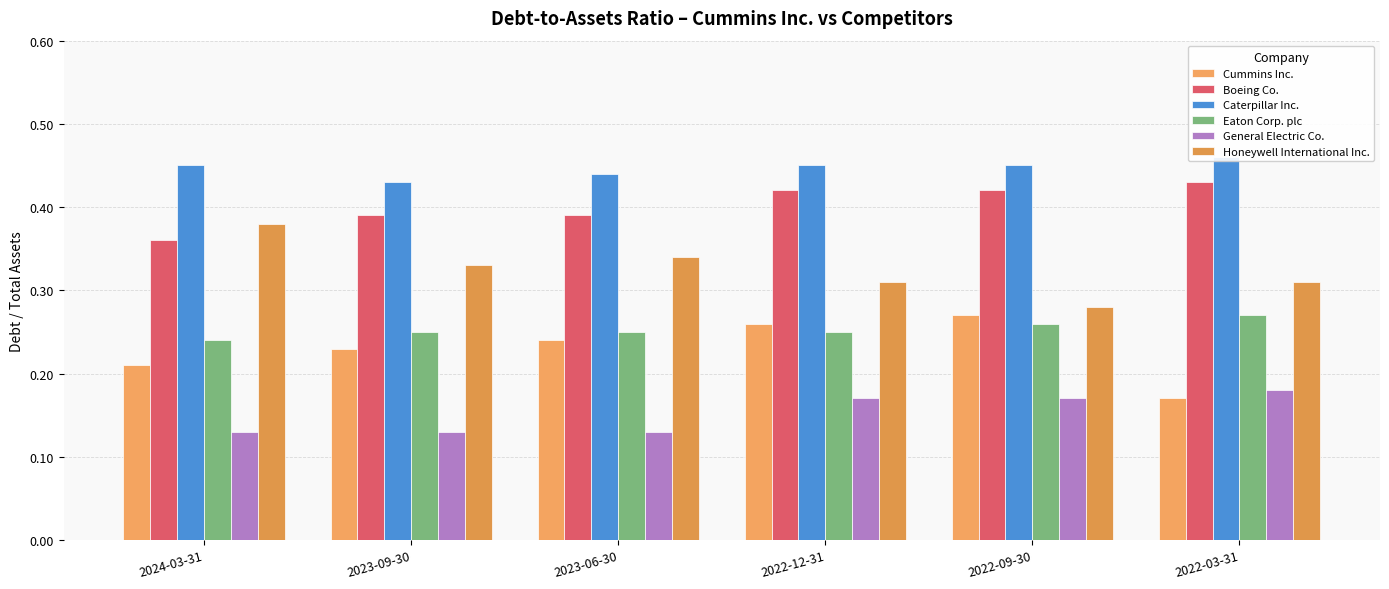

Which label corresponds to the largest value in the chart?

2022-03-31